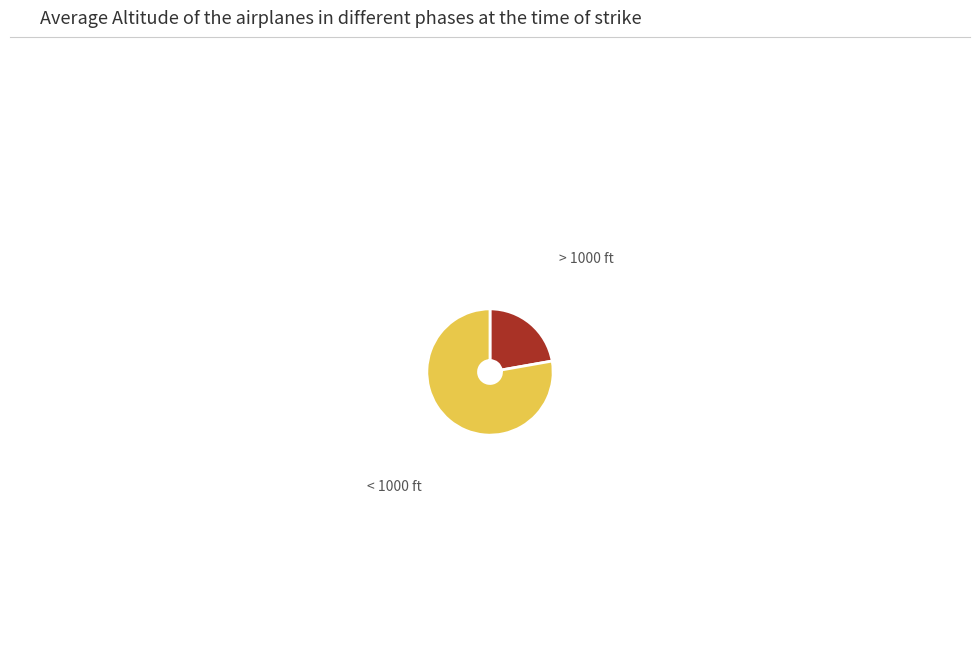

Is > 1000 ft the majority of the pie?

No